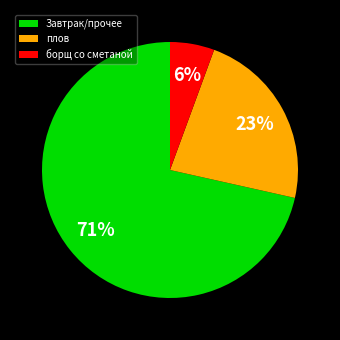

Is борщ со сметаной the majority of the pie?

No